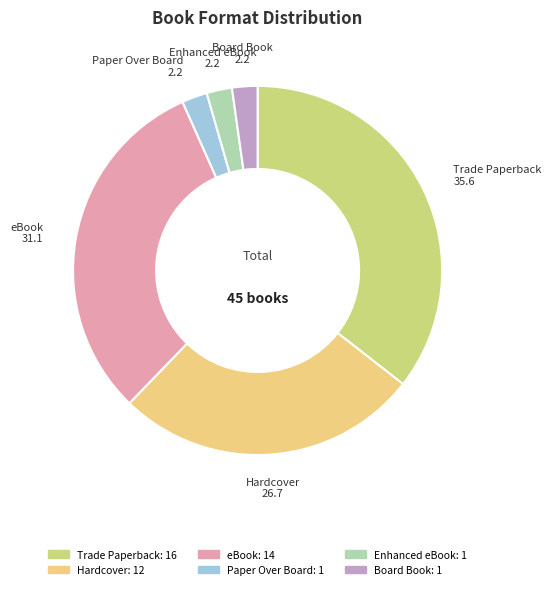

Approximately how many times larger is the value at Trade Paperback compared to eBook?

1.1